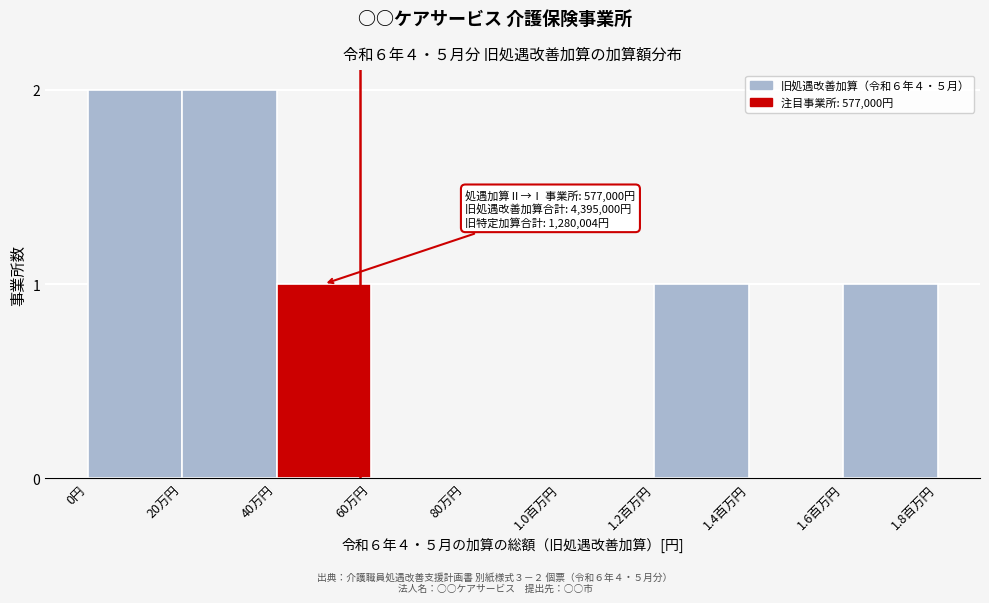

Reading left to right, transcribe all the data shown in this chart.

0円=2	20万円=2	40万円=1	60万円=0	80万円=0	1.0百万円=0	1.2百万円=1	1.4百万円=0	1.6百万円=1